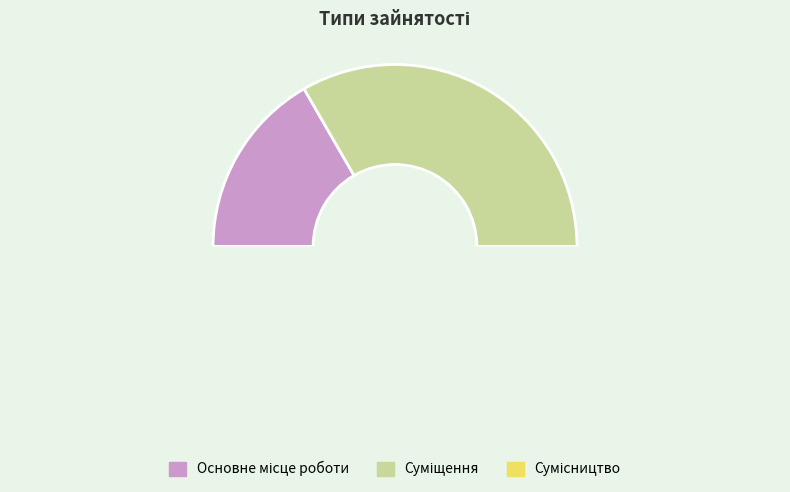

Count the number of slices in the pie.

3